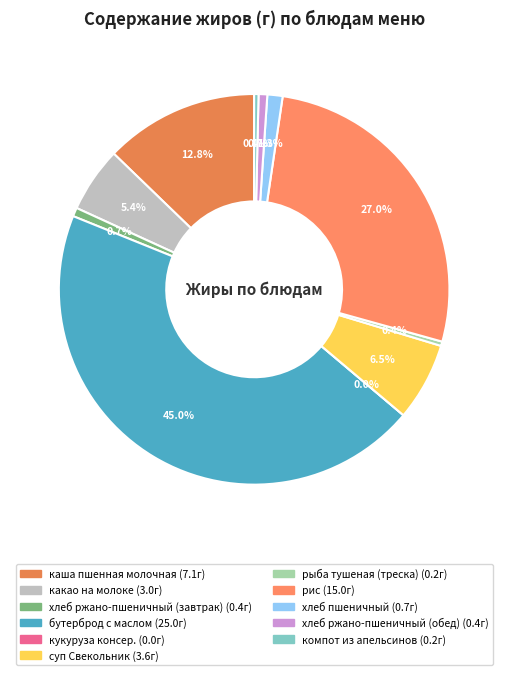

Count the number of slices in the pie.

11